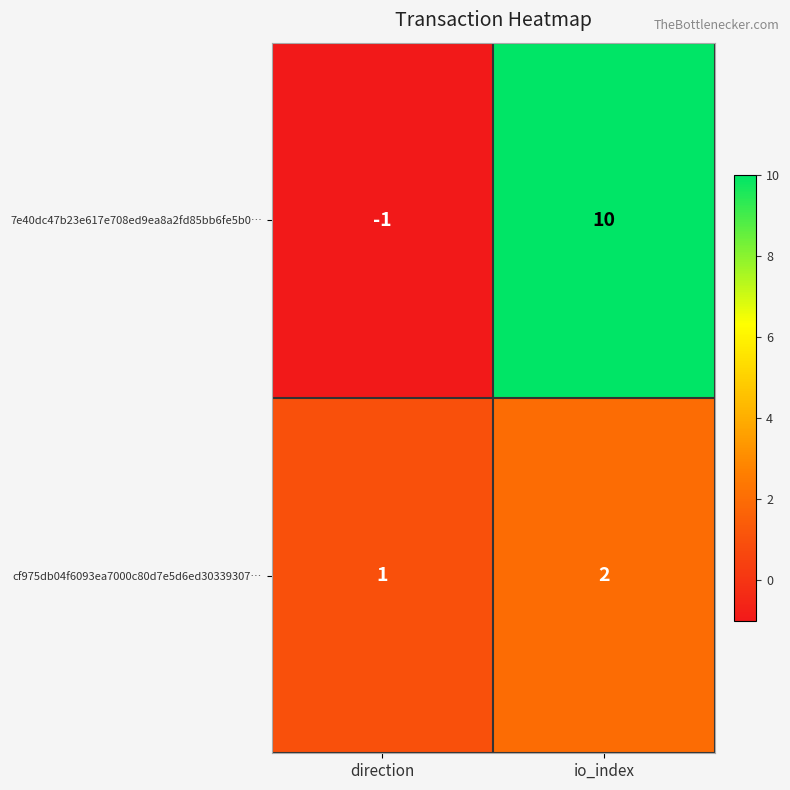

List the series in order of their overall mean, lowest first.

cf975db04f6093ea7000c80d7e5d6ed30339307…, 7e40dc47b23e617e708ed9ea8a2fd85bb6fe5b0…